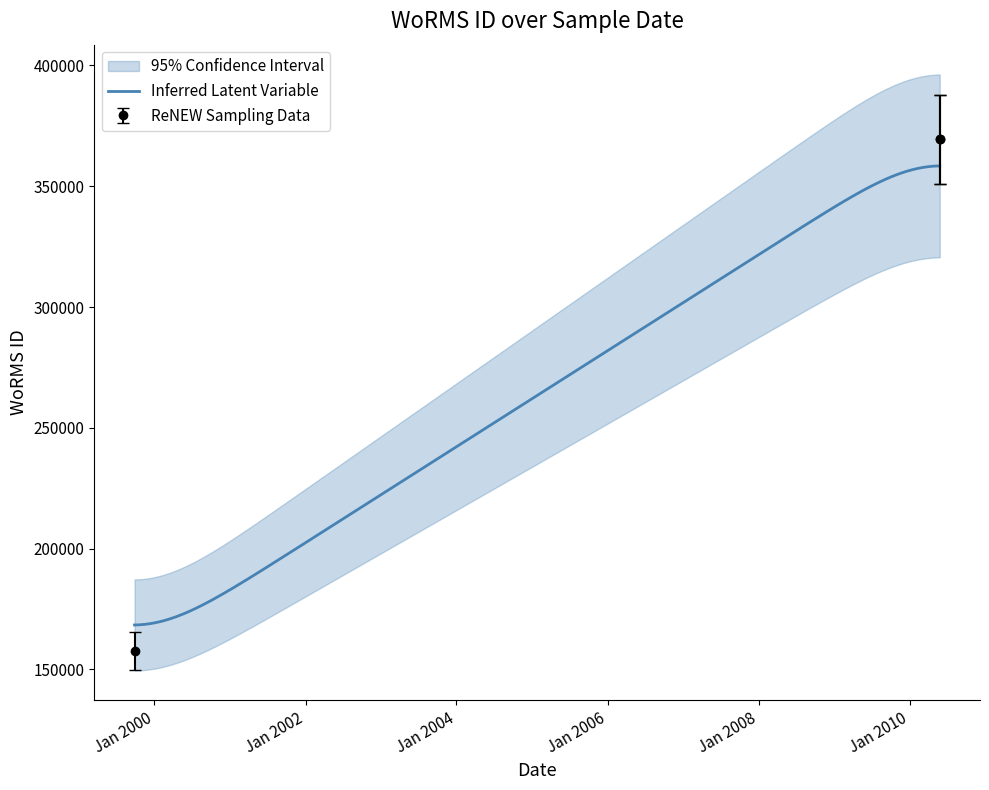

At which category does the chart reach its peak across all series?

26-05-2010